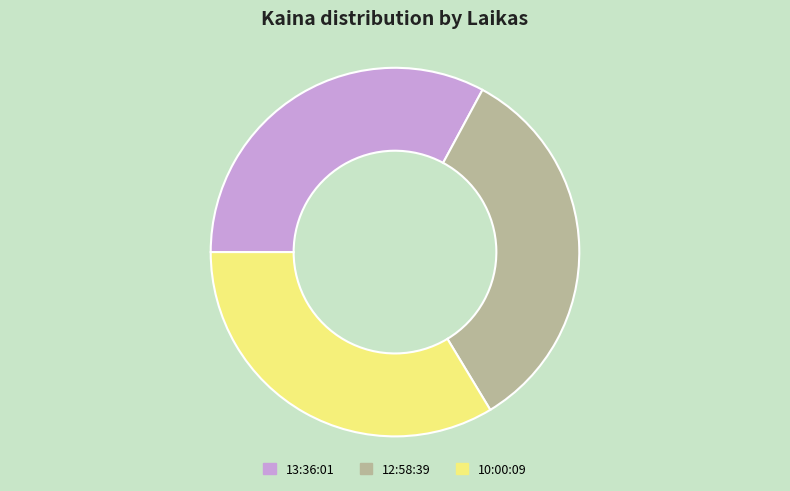

Between 12:58:39 and 13:36:01, which is larger?

12:58:39